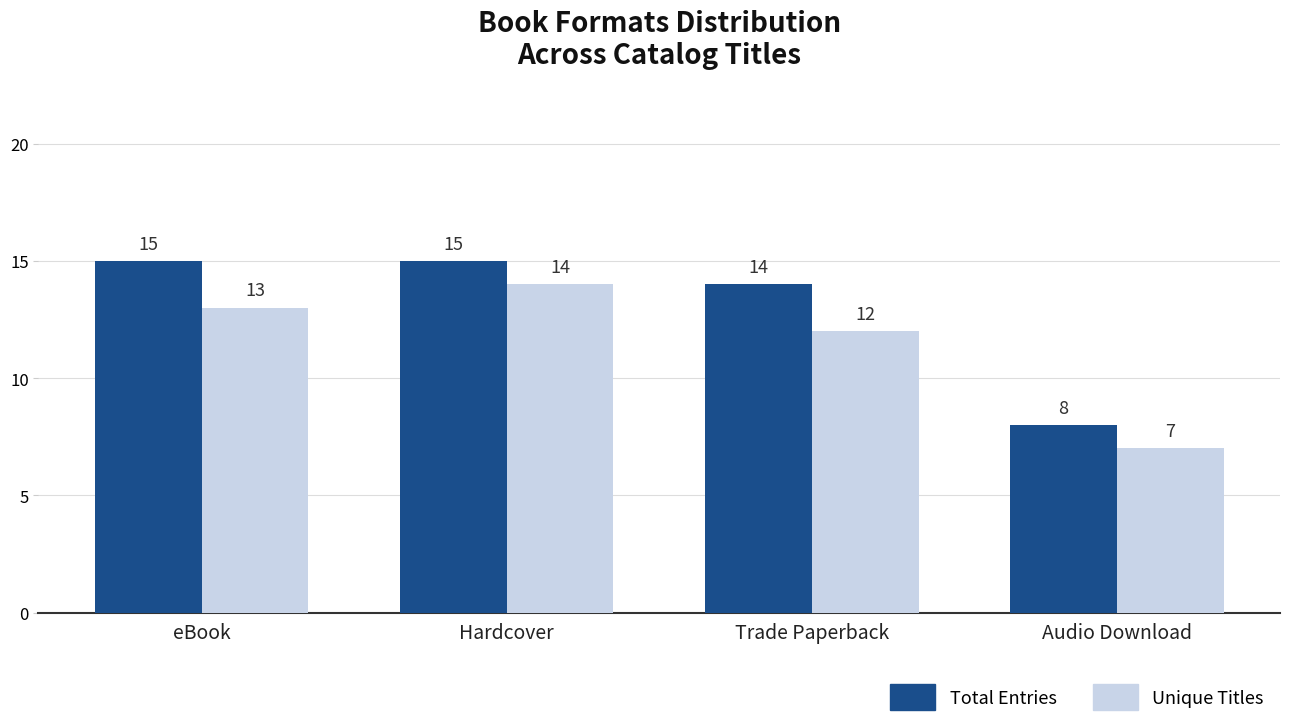

Rank the categories by Unique Titles value from lowest to highest.

Audio Download, Trade Paperback, eBook, Hardcover